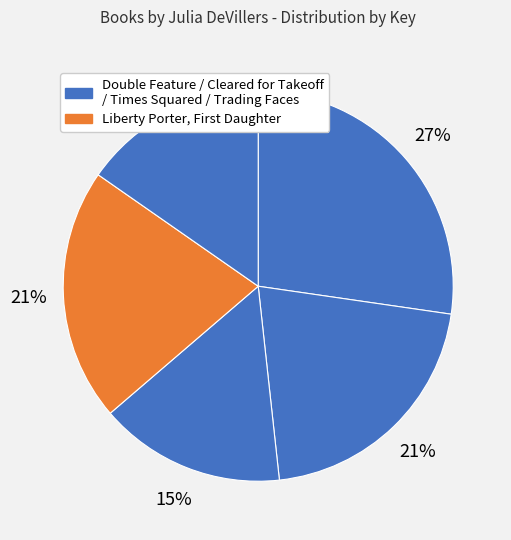

Which slice is the smallest?

Trading Faces